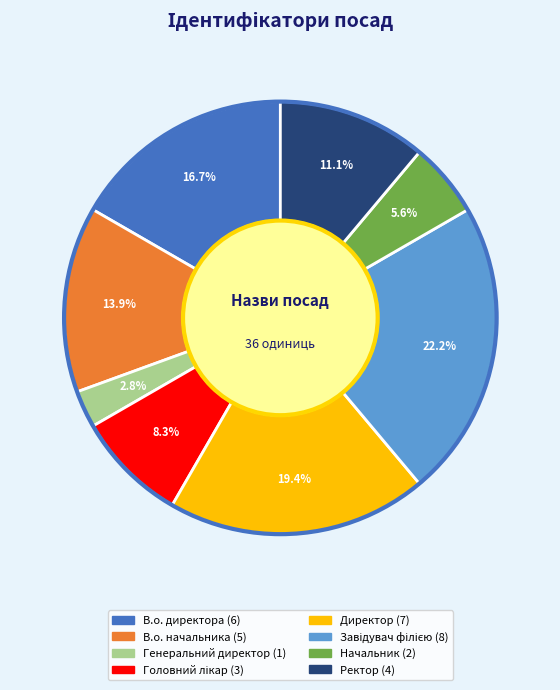

Is there a majority slice in this chart?

No